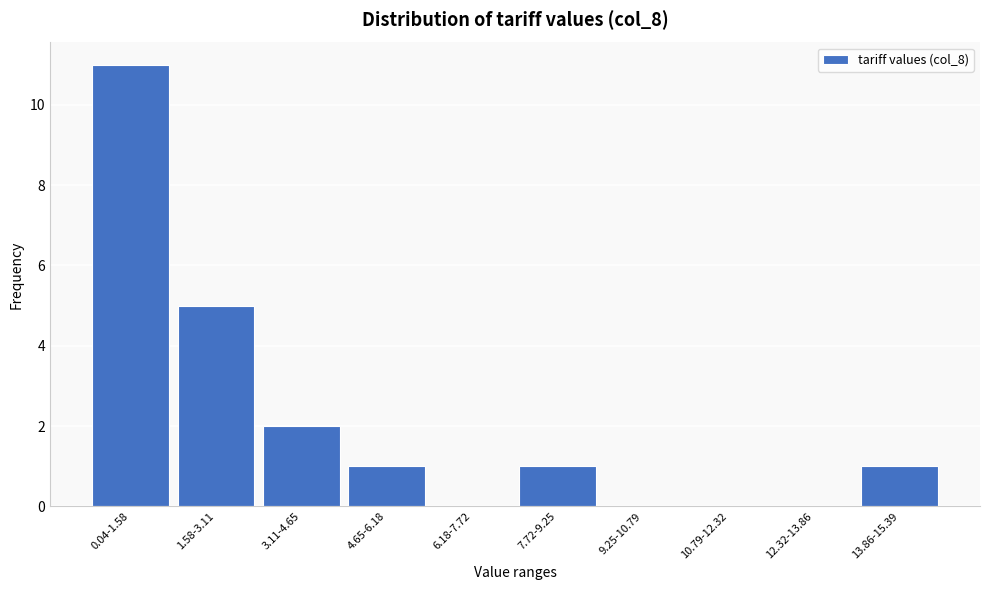

Reading left to right, what are all the values shown in this chart?

0.04-1.58=11	1.58-3.11=5	3.11-4.65=2	4.65-6.18=1	6.18-7.72=0	7.72-9.25=1	9.25-10.79=0	10.79-12.32=0	12.32-13.86=0	13.86-15.39=1